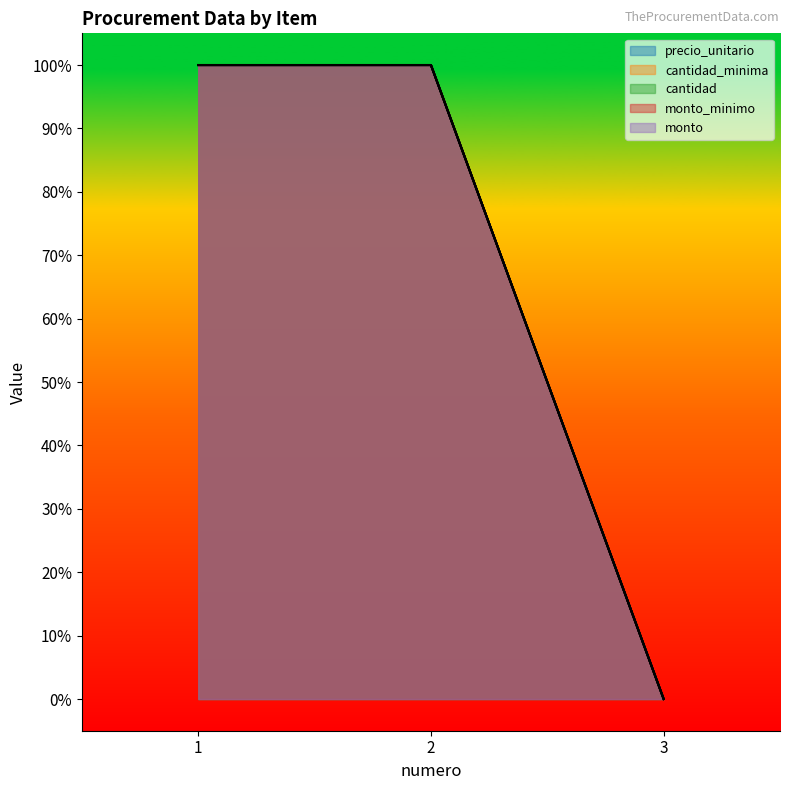

Between 3 and 1, which is larger?

1